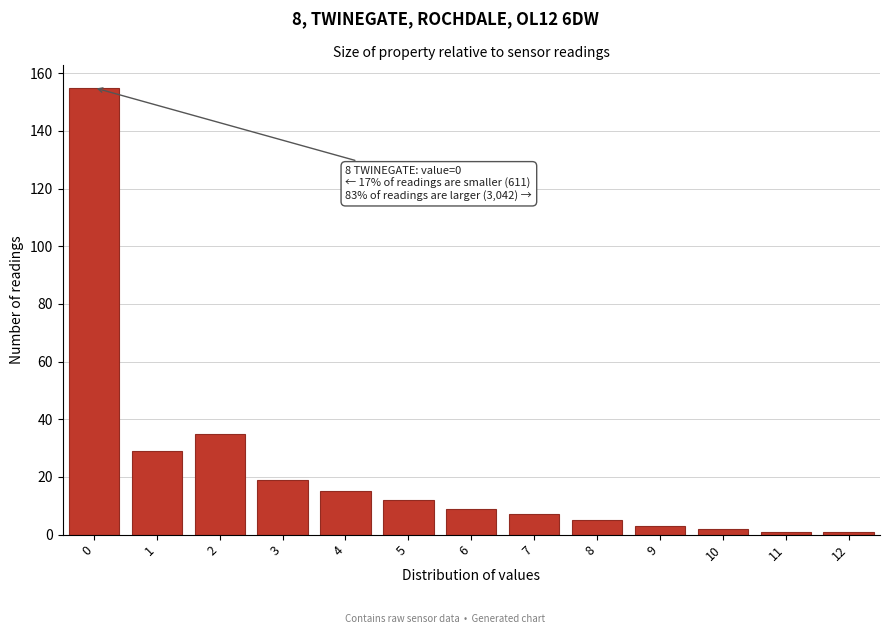

Reading left to right, transcribe all the data shown in this chart.

155	29	35	19	15	12	9	7	5	3	2	1	1